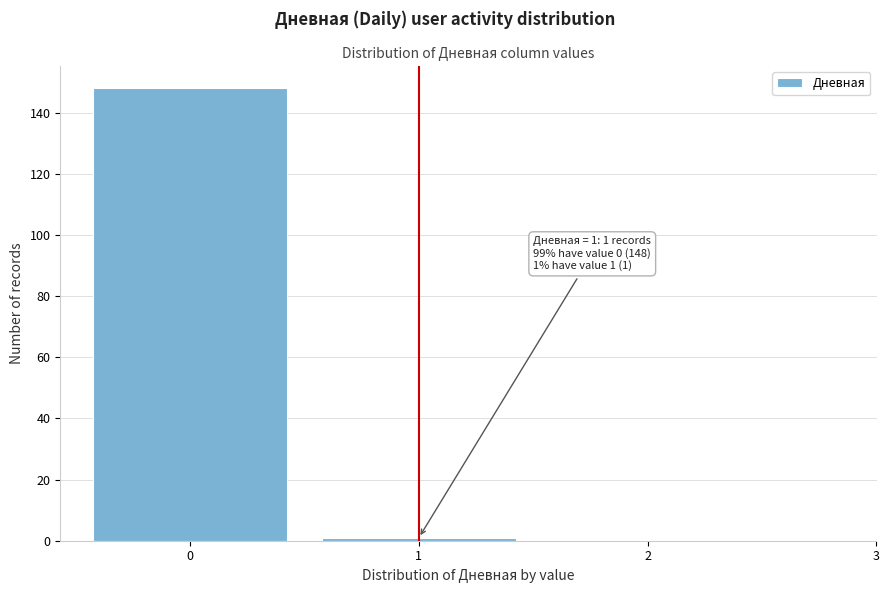

Over which range of the x-axis is the bar tallest?

-0.5 to 0.5